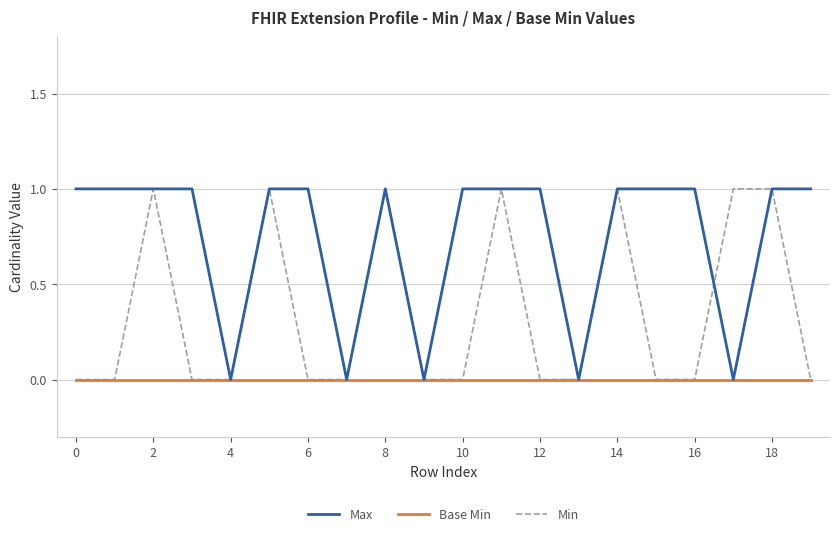

Rank the series by their average value, from lowest to highest.

Base Min, Min, Max